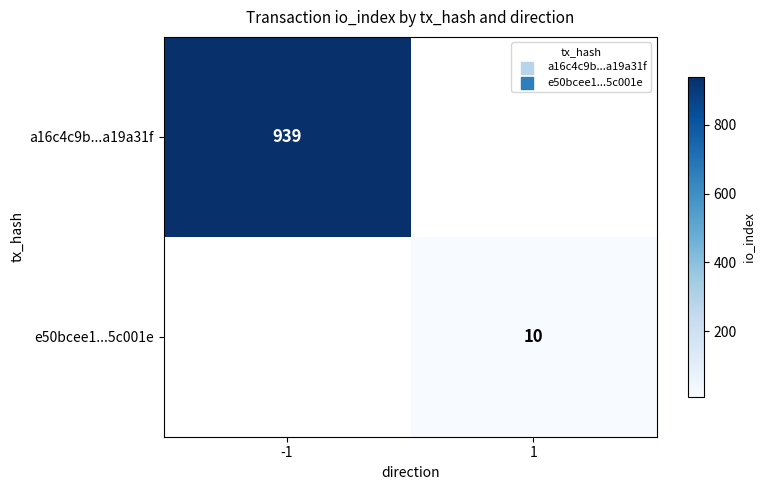

At how many categories does at least one series exceed 43?

1